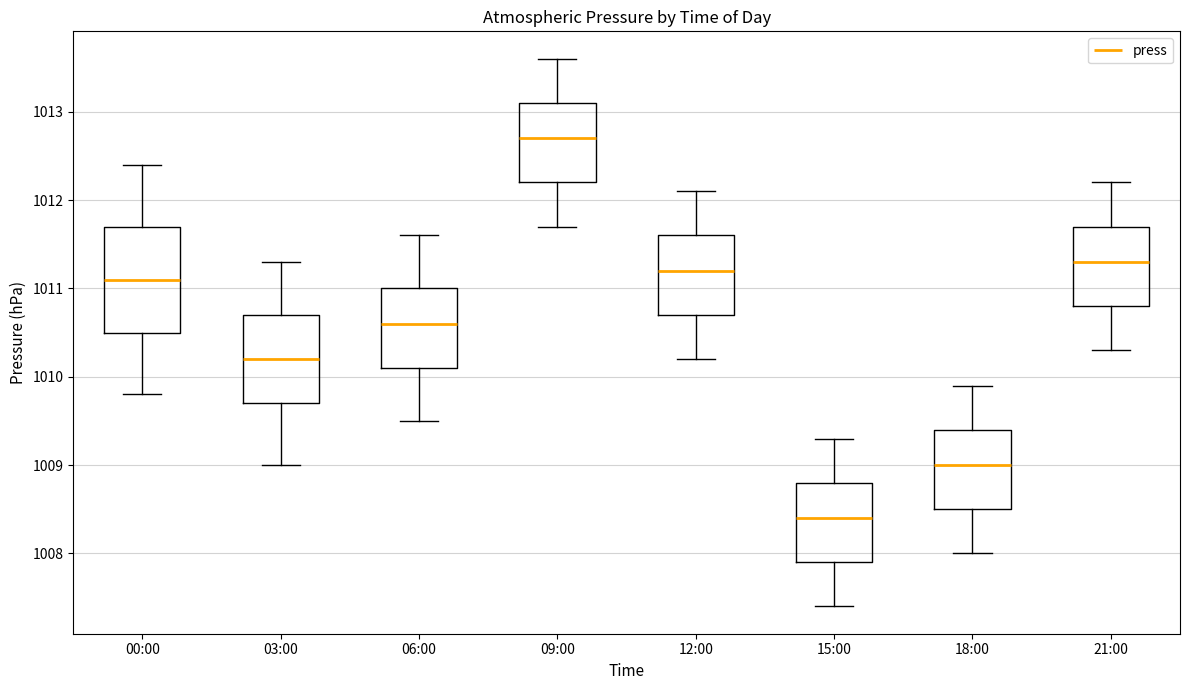

Where does the lower whisker of the box for 18:00 end on the y-axis? The values are not printed on the chart, so give them approximately, as read against the axis.

1008.0